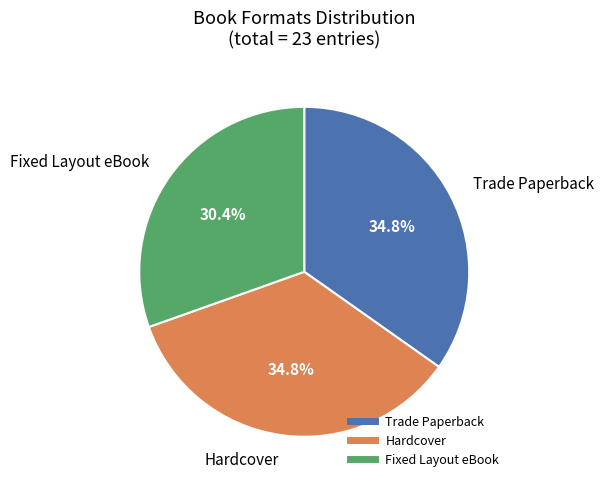

Count the number of slices in the pie.

3